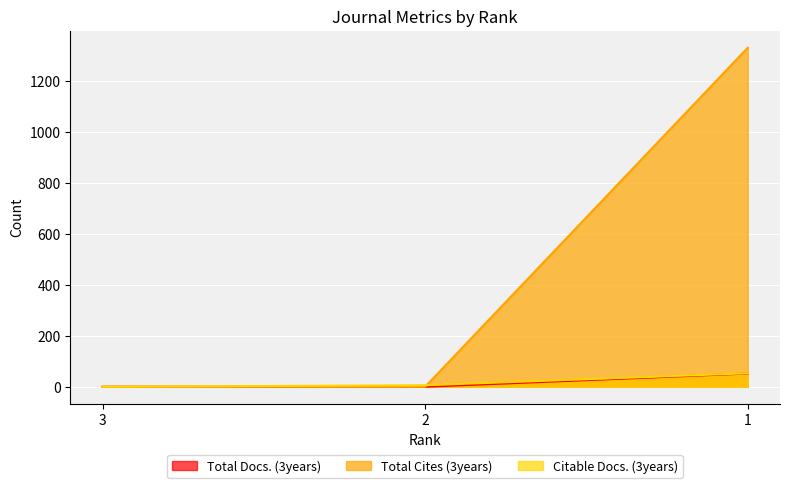

Between 2 and 3, which is larger?

2